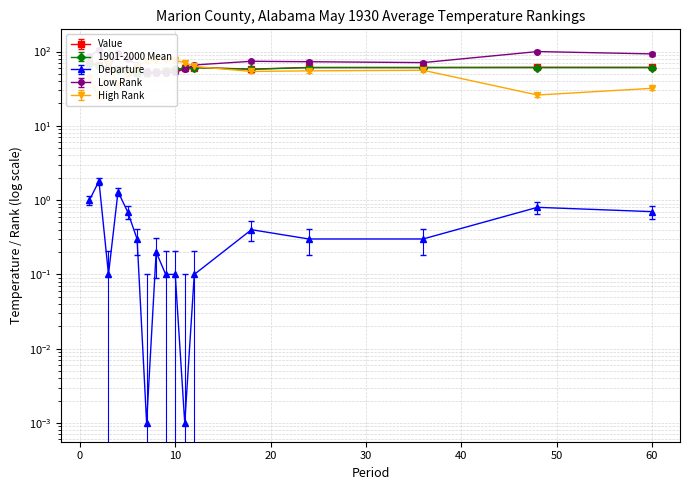

At which category is the sum across all series the highest?

1